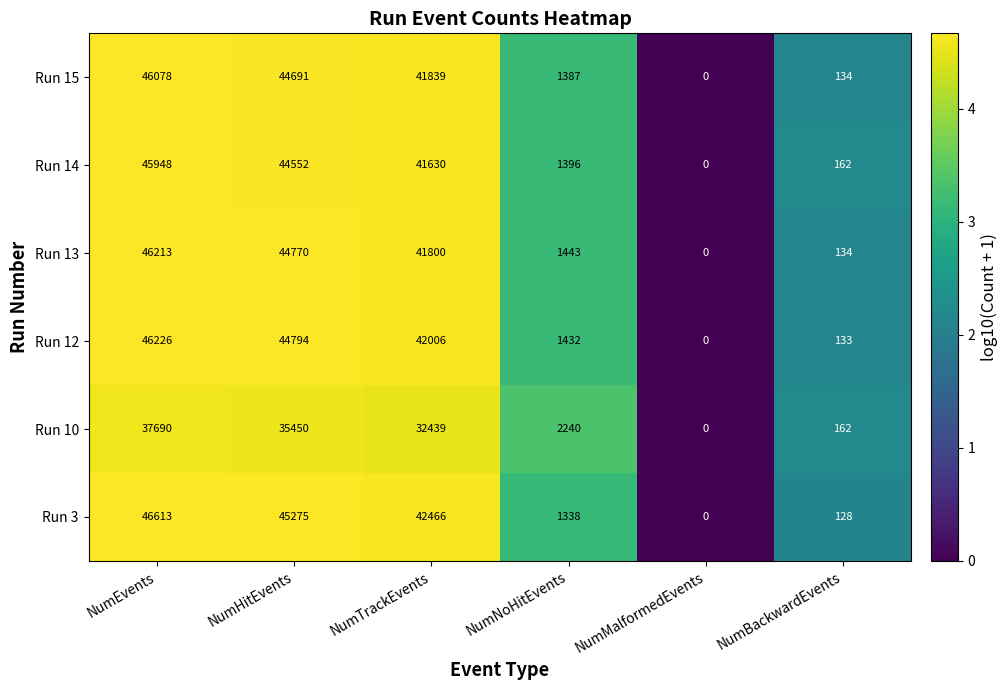

Rank the series by their maximum value, from lowest to highest.

Run 10, Run 14, Run 15, Run 13, Run 12, Run 3